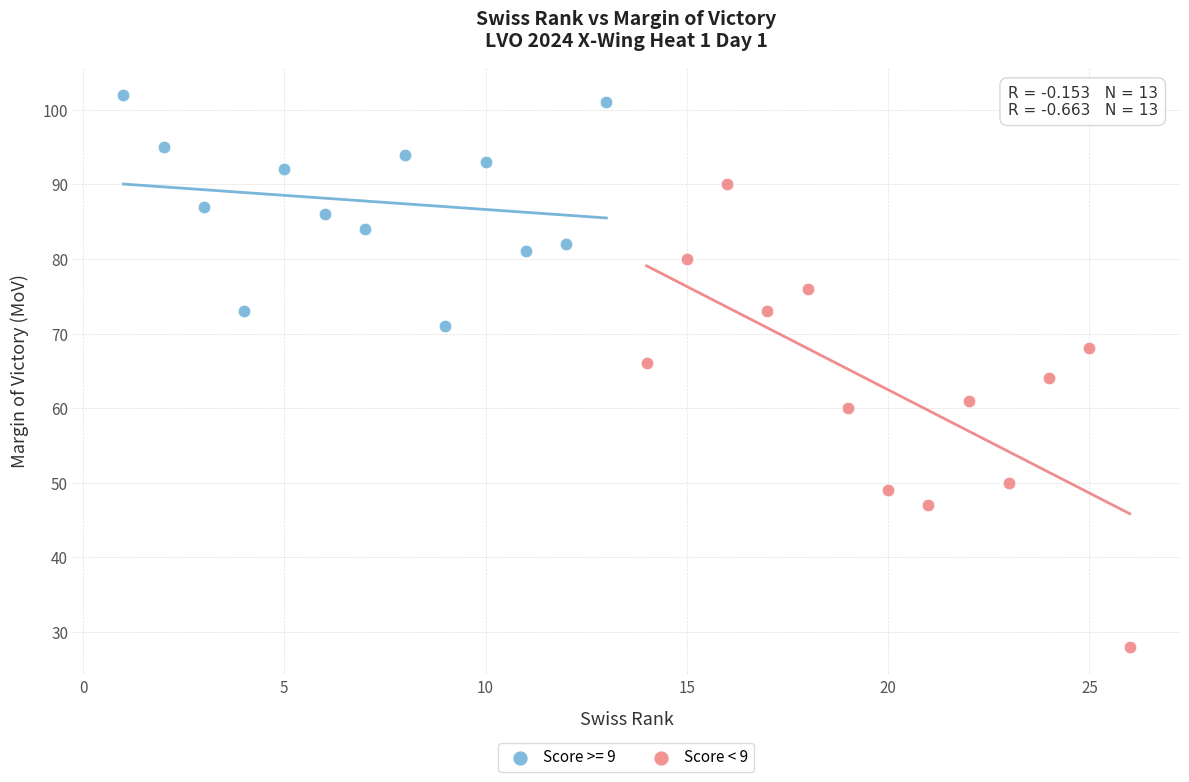

Which series has the widest spread of Y values?

Score < 9